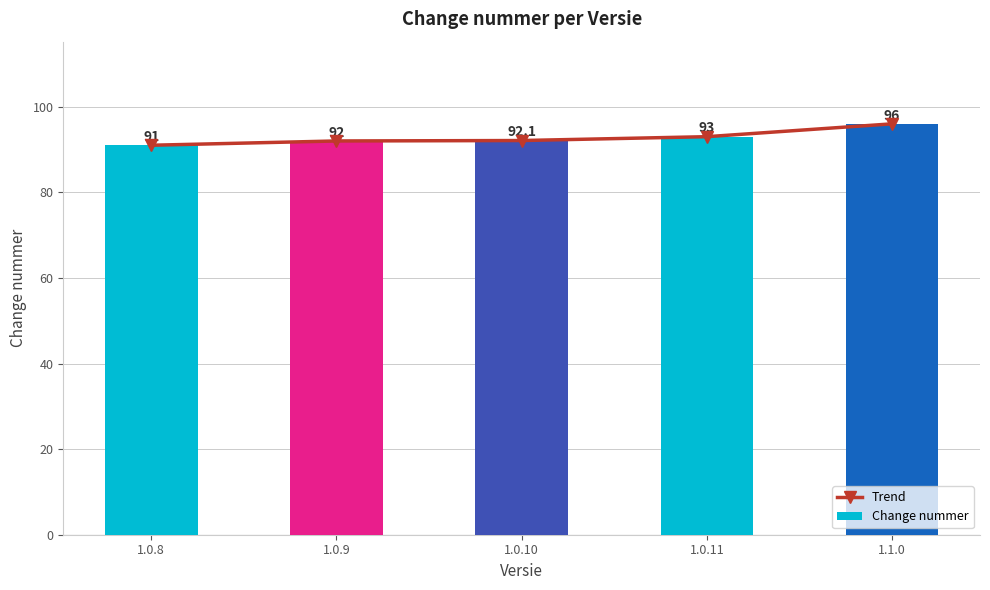

At which category does the chart reach its peak across all series?

1.1.0